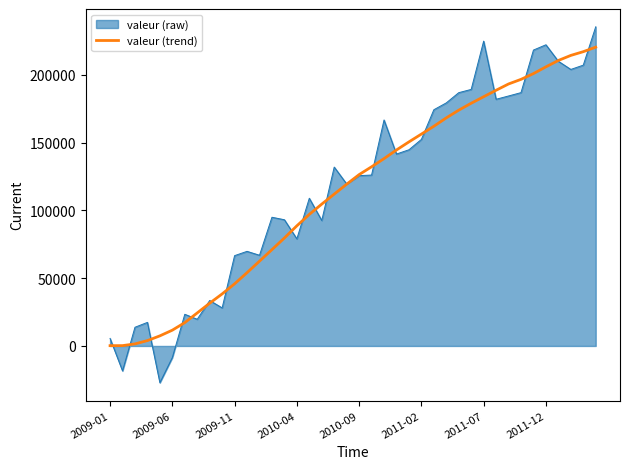

What is the lowest value of the valeur (raw) series?

-27146.0